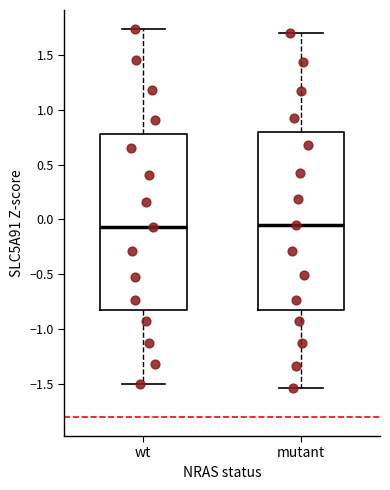

Reading left to right, transcribe this box plot: for each box, give where its median line is, the range the box spans, and where its two whiskers end, as read against the y-axis. The values are not printed on the chart, so give them approximately, as read against the axis.

wt: median -0.05, box -0.85 to 0.80, whiskers -1.50 to 1.75
mutant: median -0.05, box -0.85 to 0.80, whiskers -1.55 to 1.70